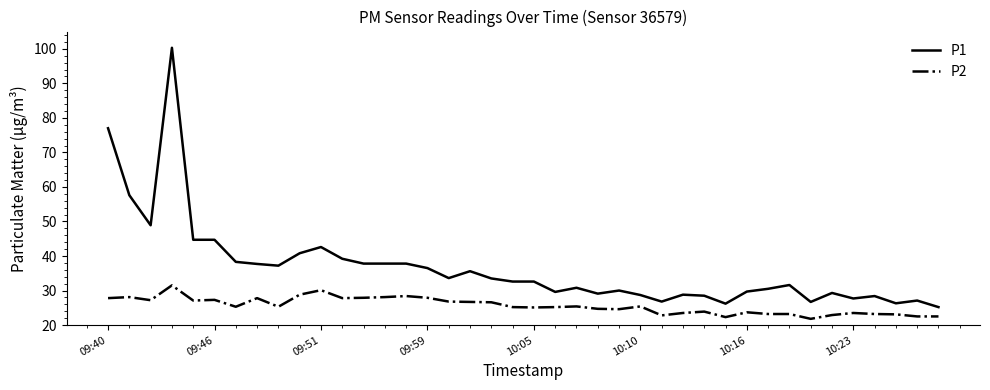

Which series has the largest total across all categories?

P1